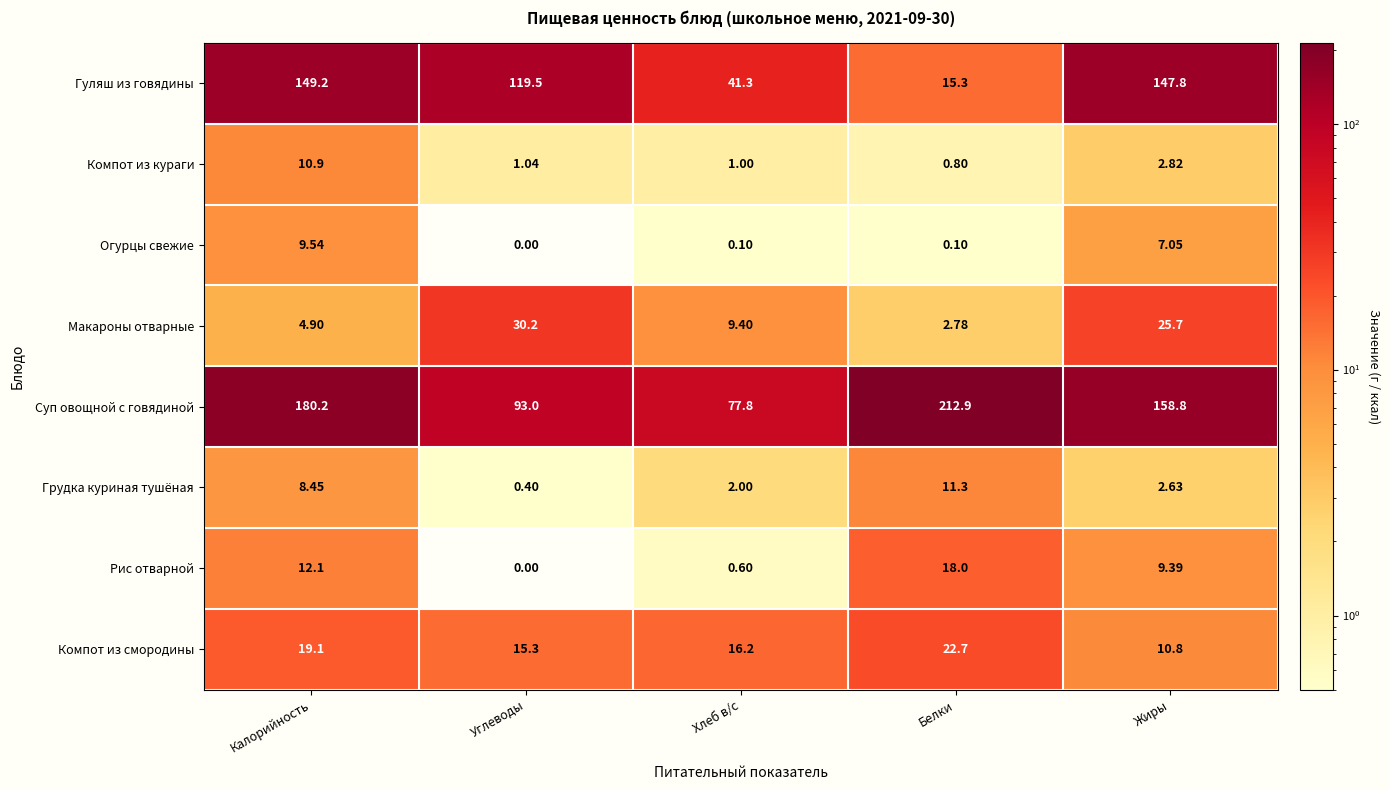

Where does the Компот из кураги series first go above 1?

Калорийность